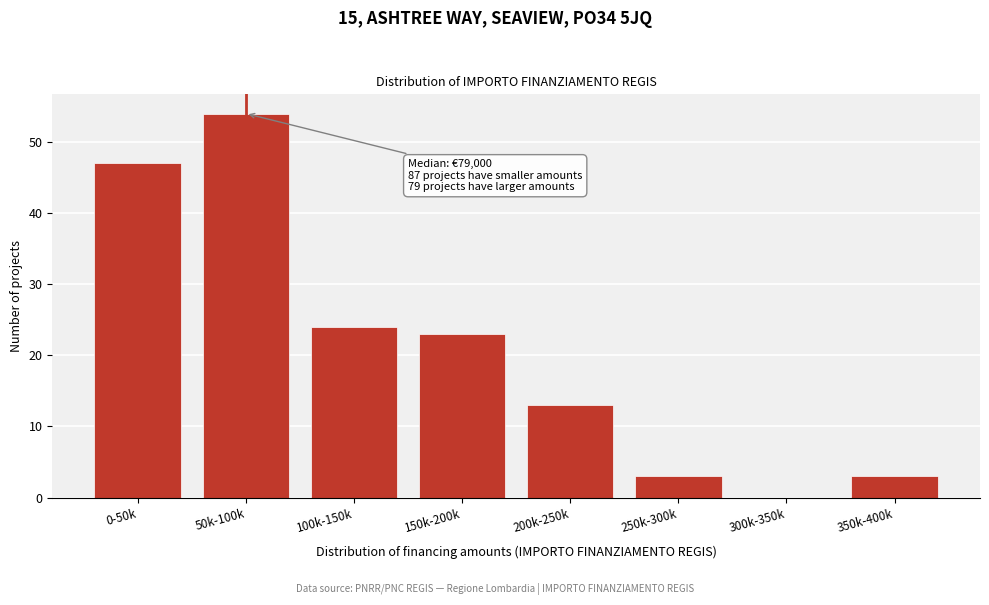

Reading left to right, what are all the values shown in this chart?

0-50k=47	50k-100k=54	100k-150k=24	150k-200k=23	200k-250k=13	250k-300k=3	300k-350k=0	350k-400k=3